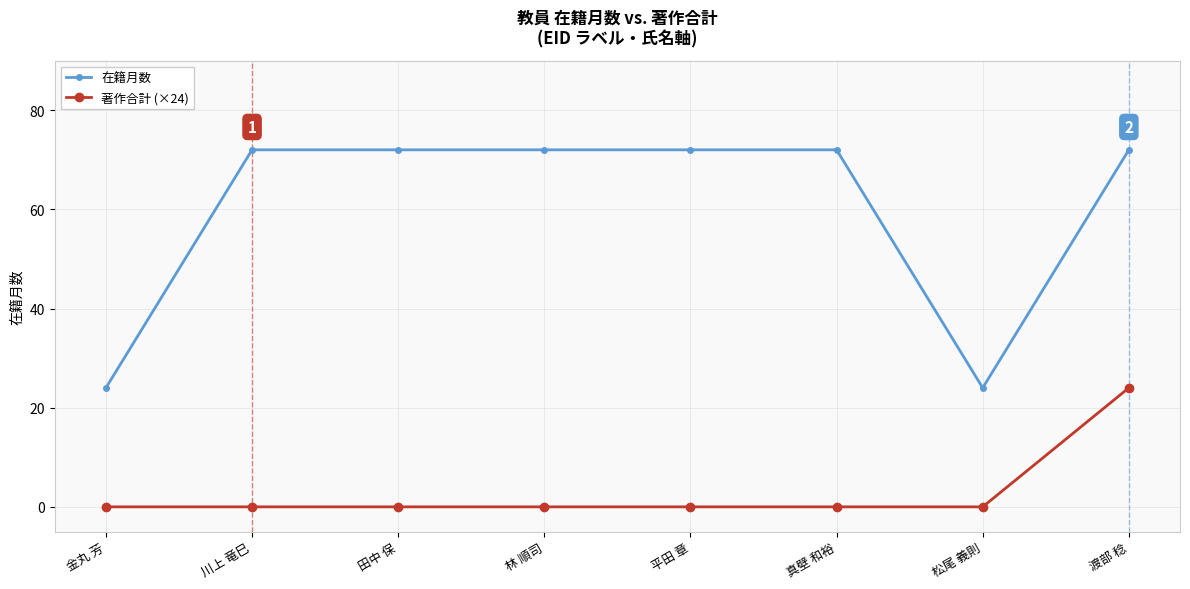

What is the difference between the highest and lowest values at 渡部 稔?

48